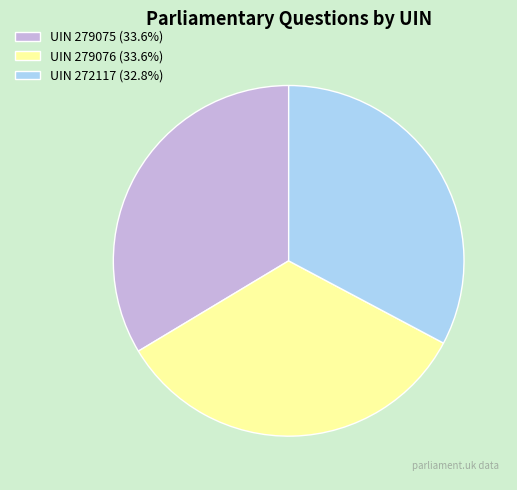

Combined, do UIN 279076 (33.6%) and UIN 272117 (32.8%) account for over 50%?

Yes